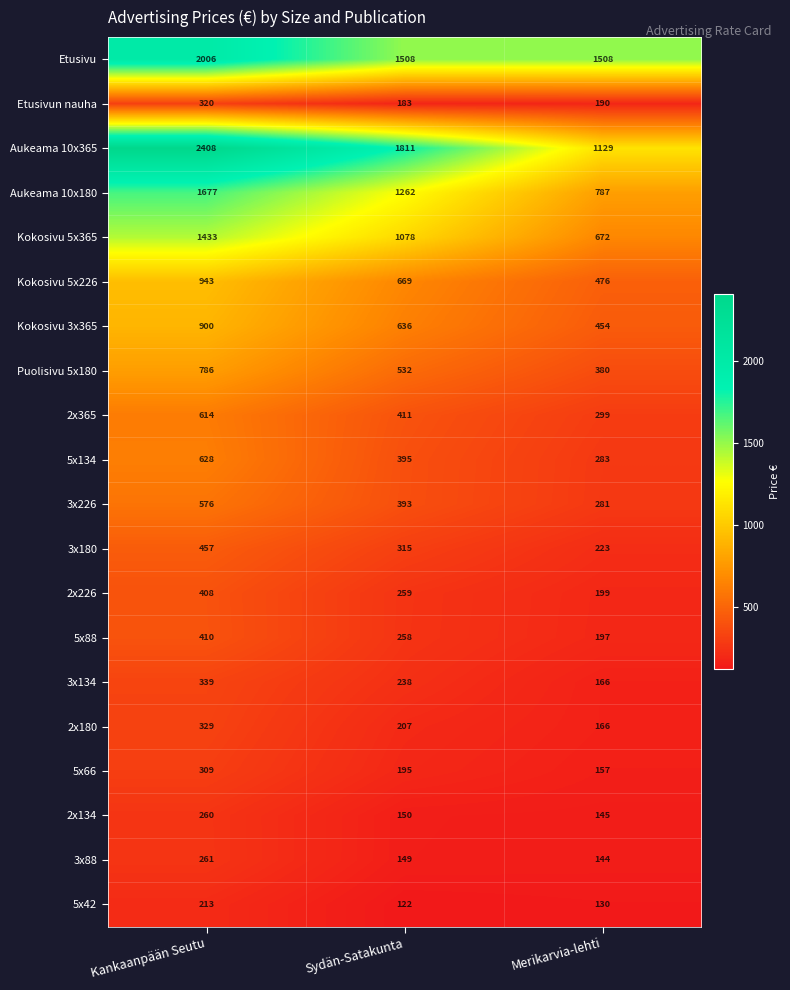

True or false: 2x134 has a value of 40 at Sydän-Satakunta.

False